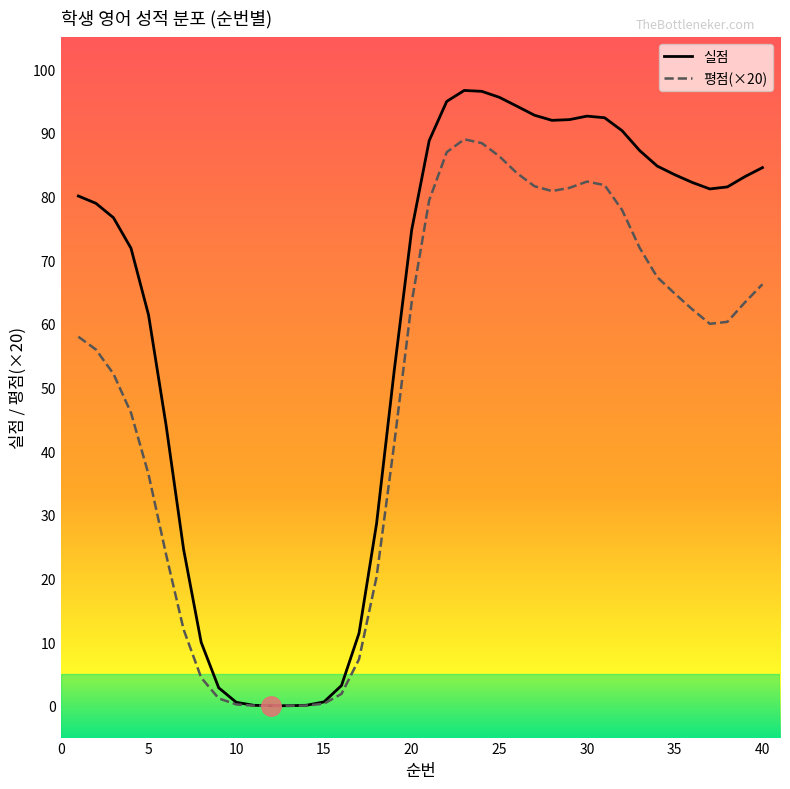

True or false: 실점 has more than 0 interior local peaks.

True